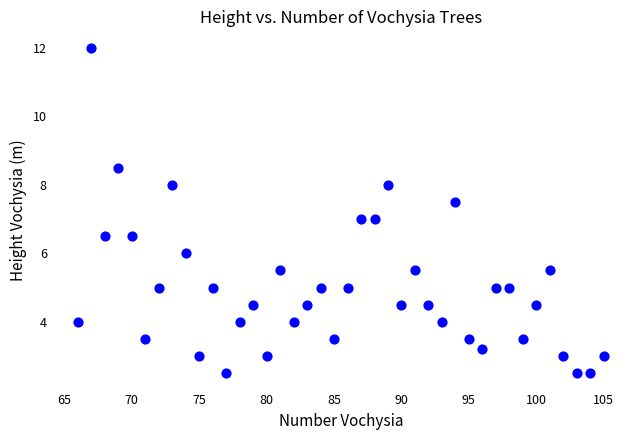

What is the range of X values (max minus min)?

39.0